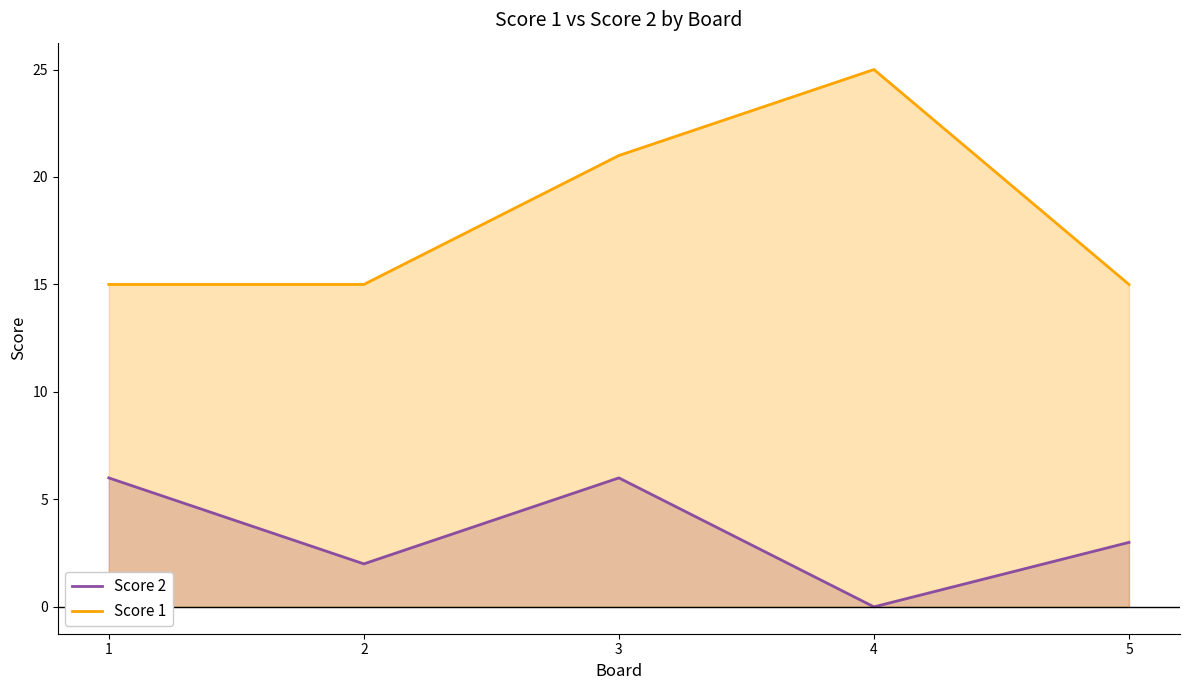

At how many categories does at least one series exceed 7?

5